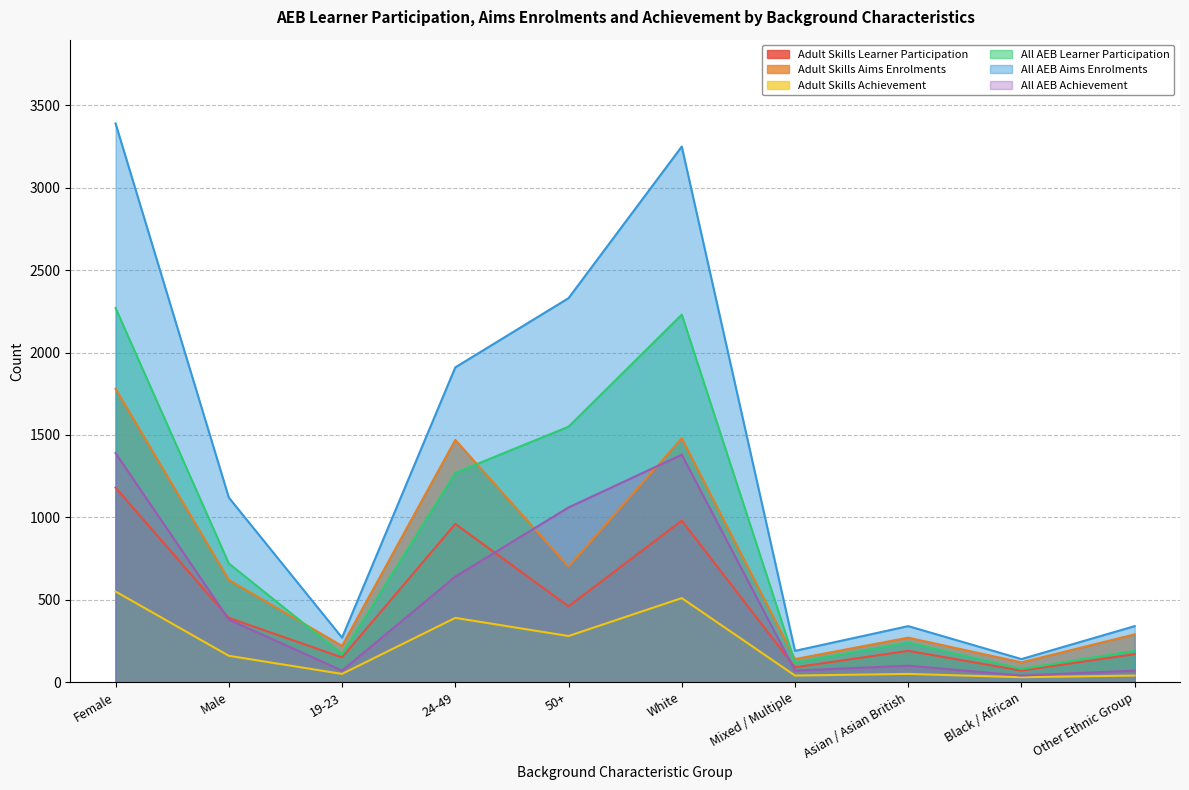

How many lines are shown in the chart?

6